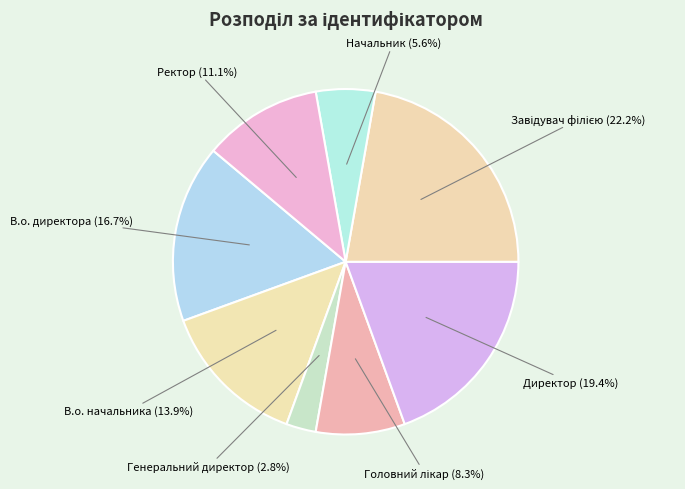

What percentage is the В.о. директора slice, to the nearest percent?

17%